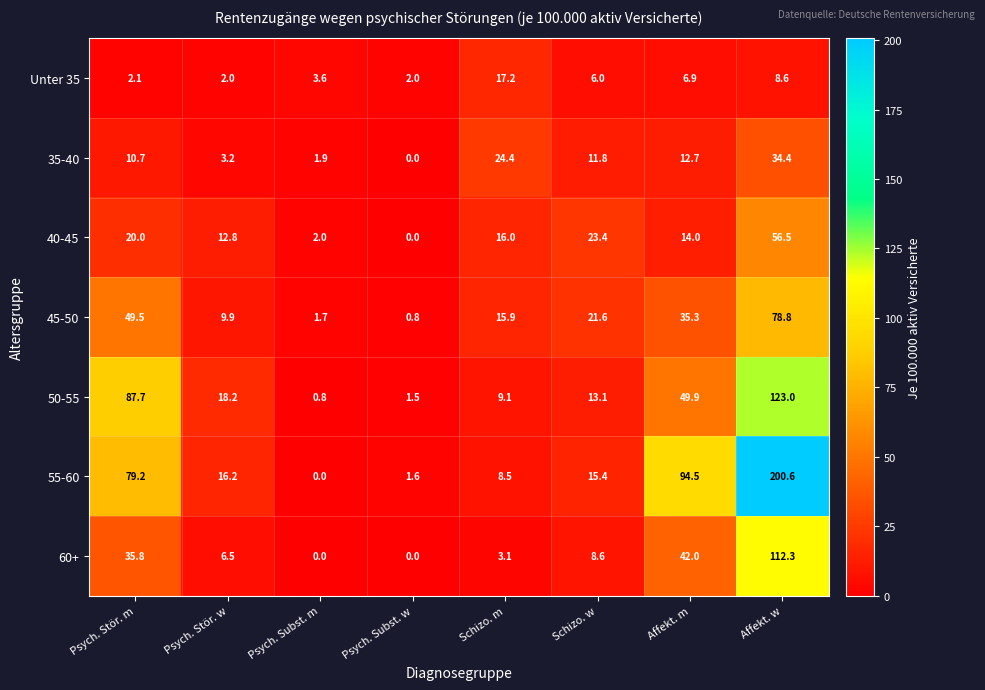

What is the approximate value of 40-45 at Affekt. w?

56.5